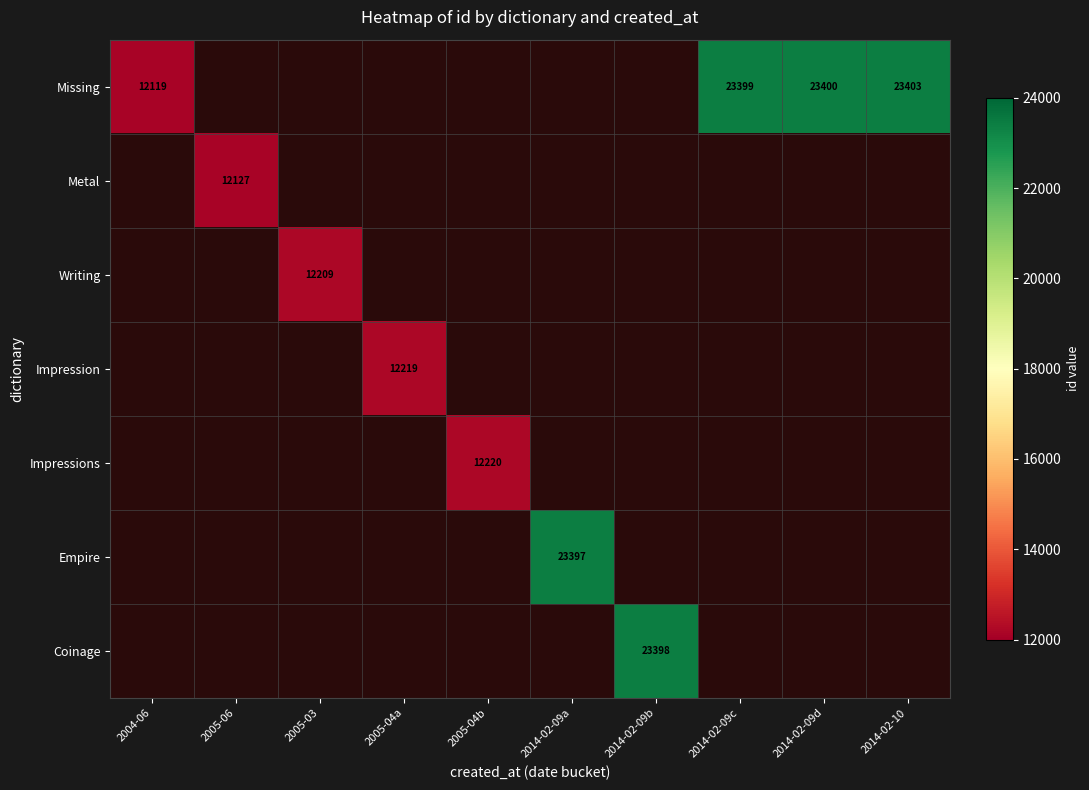

Which series has the widest spread of values?

Missing